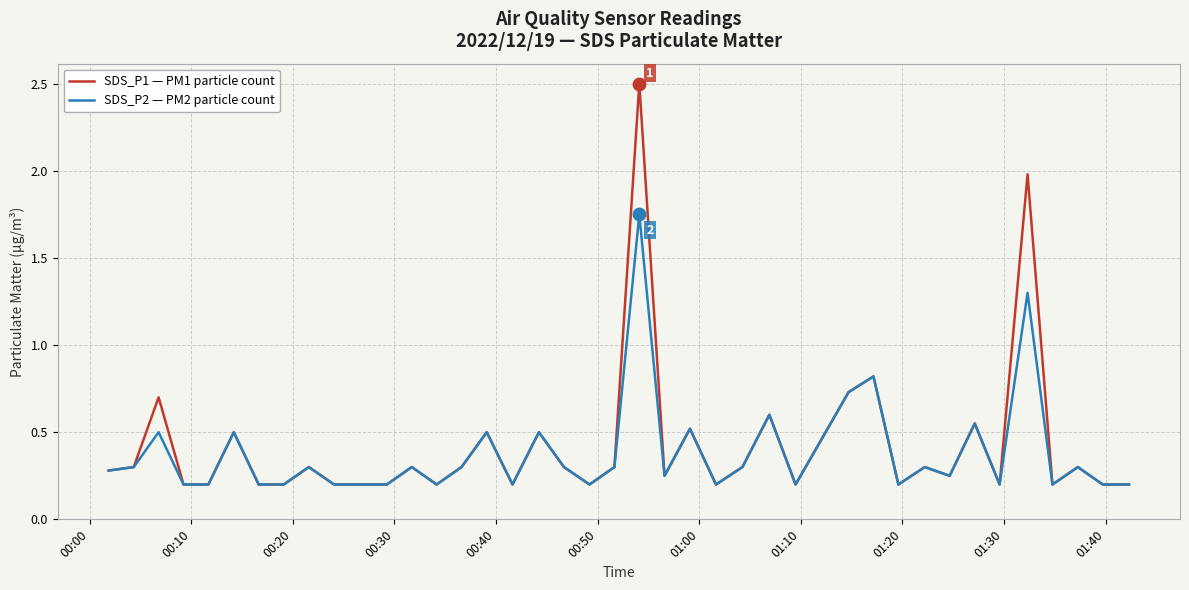

Which series has the largest range (max minus min)?

SDS_P1 — PM1 particle count